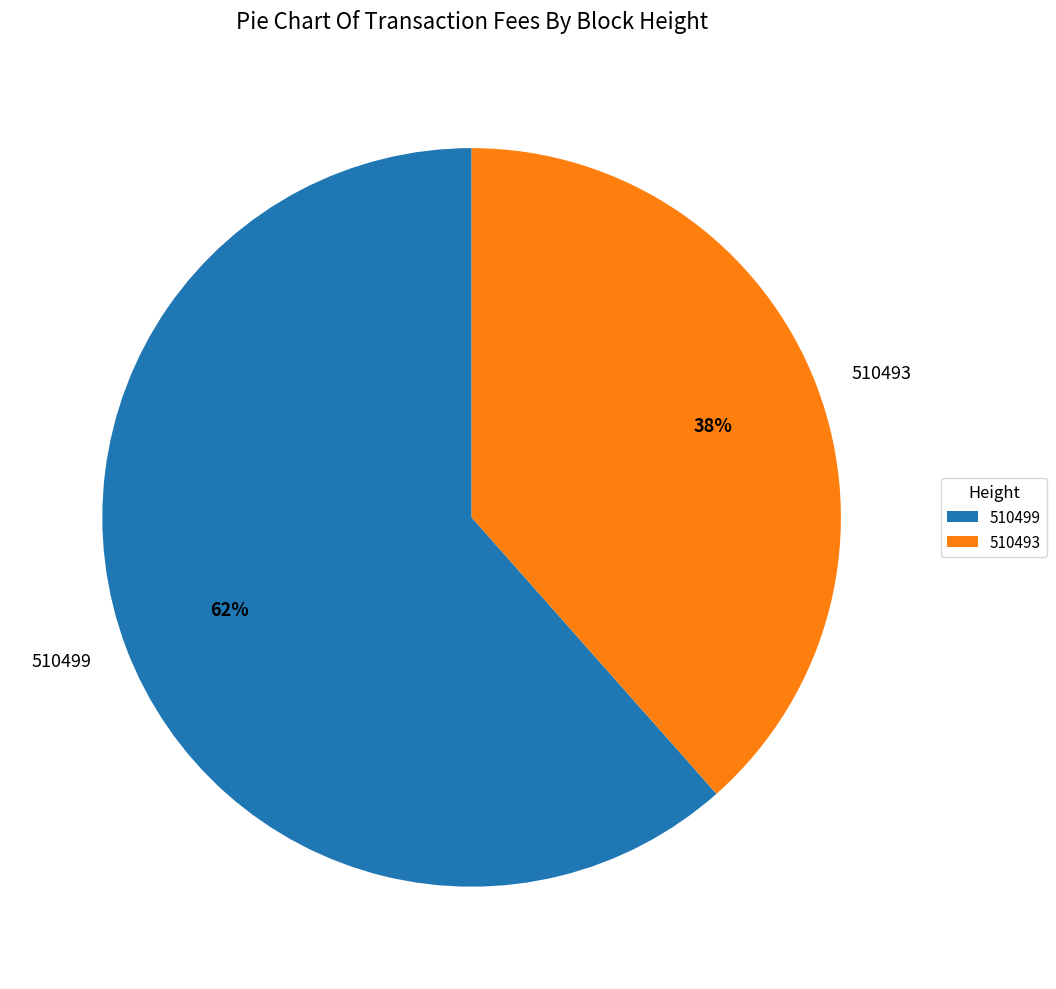

Combined, do 510493 and 510499 account for over 50%?

Yes